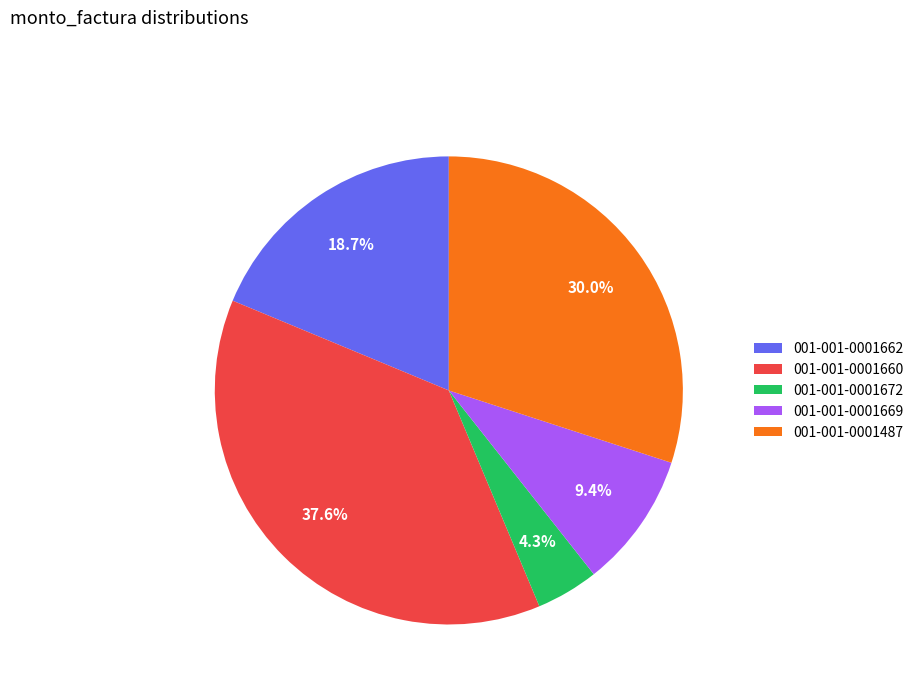

Between 001-001-0001672 and 001-001-0001487, which is larger?

001-001-0001487